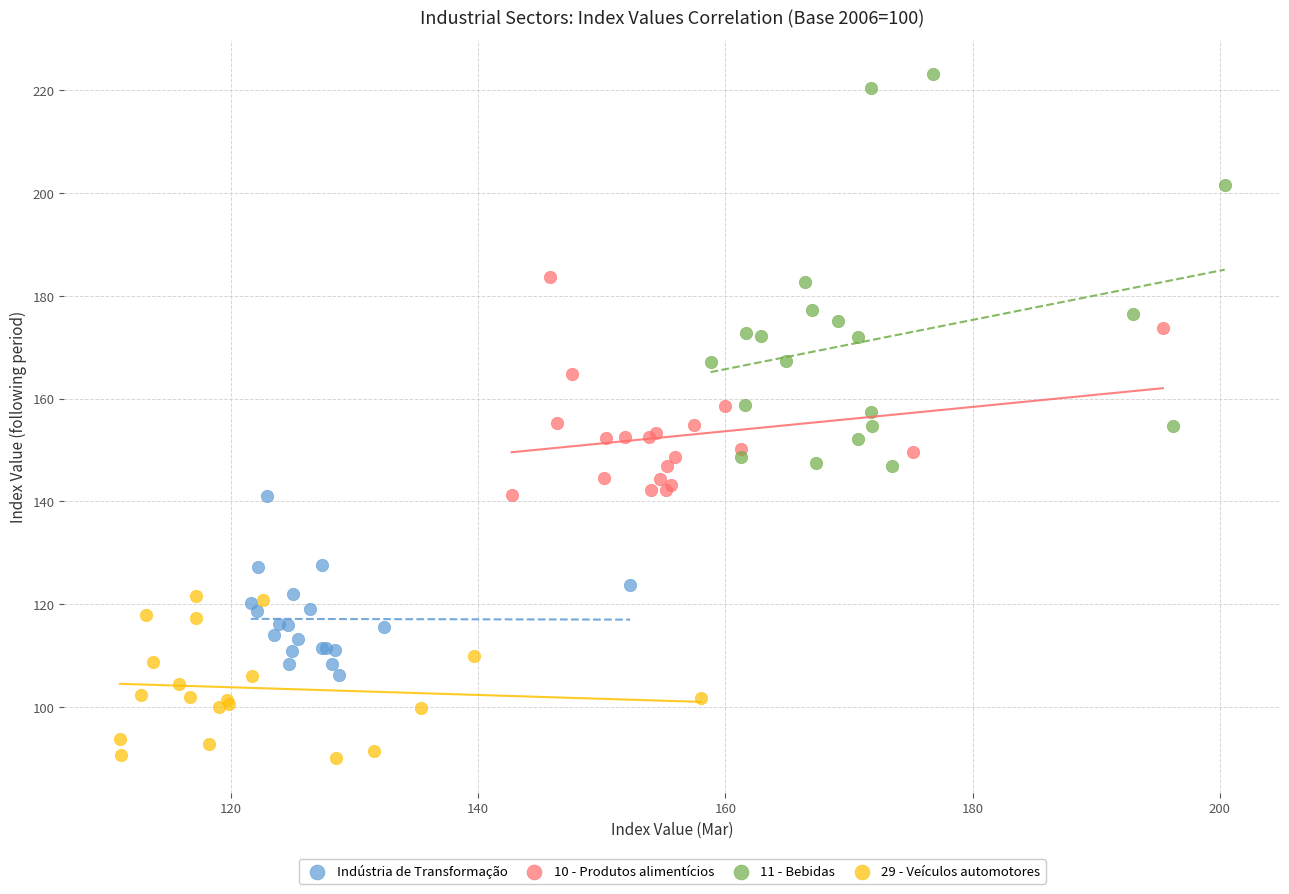

Which series contains the lowest Y value?

29 - Veículos automotores